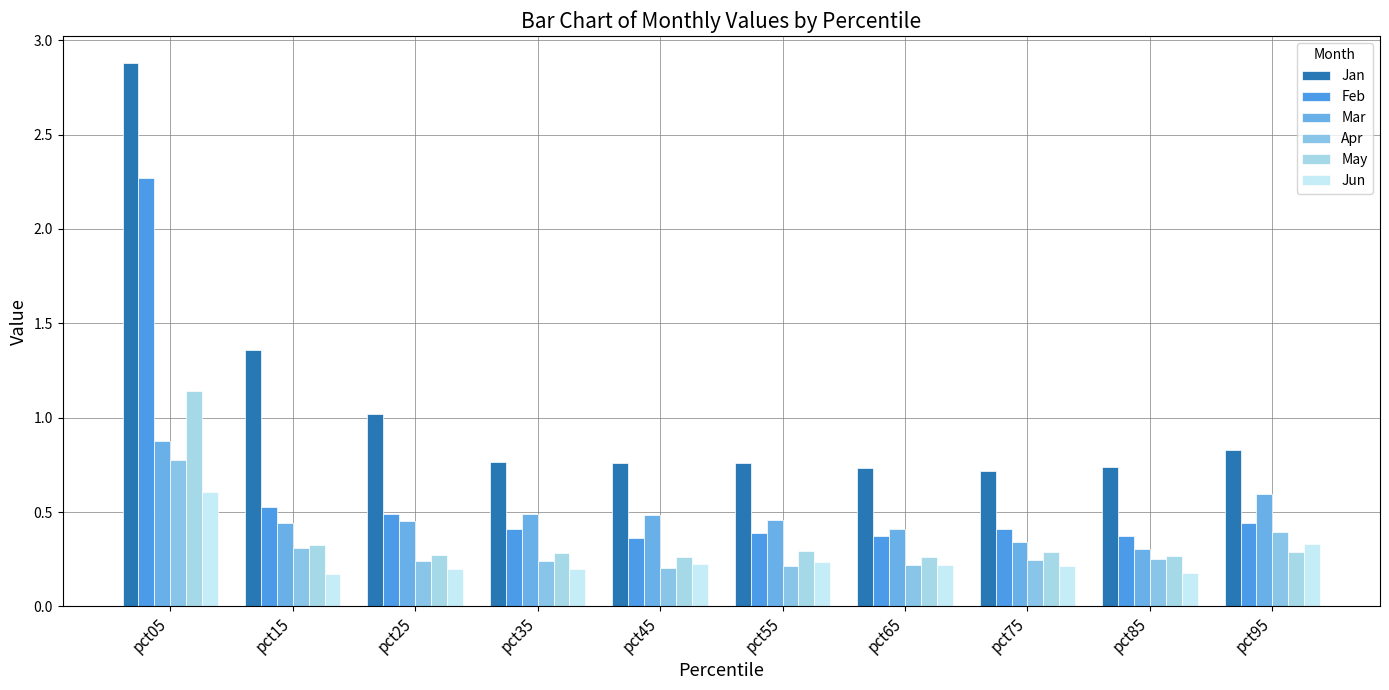

Is it true that Feb equals 0.2 at pct95?

False